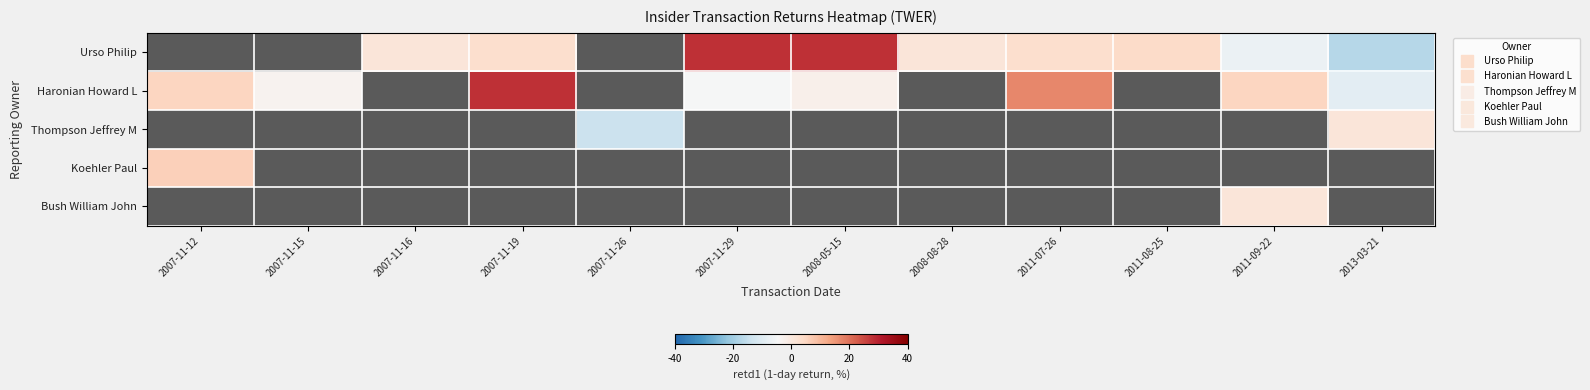

Which label corresponds to the smallest value in the chart?

2013-03-21